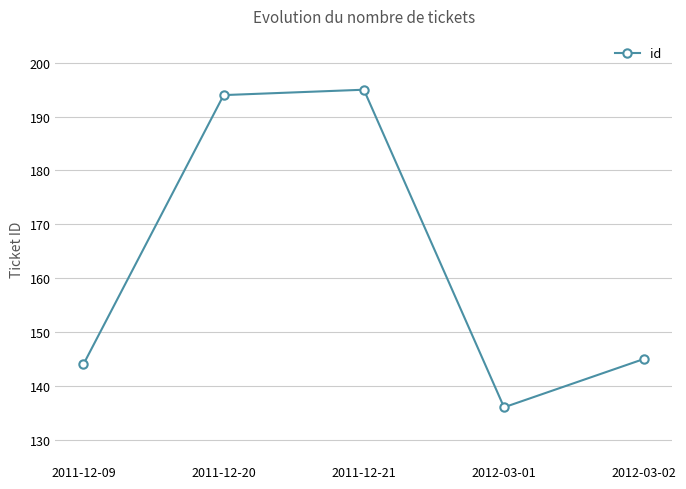

What is the sum of all values?

814